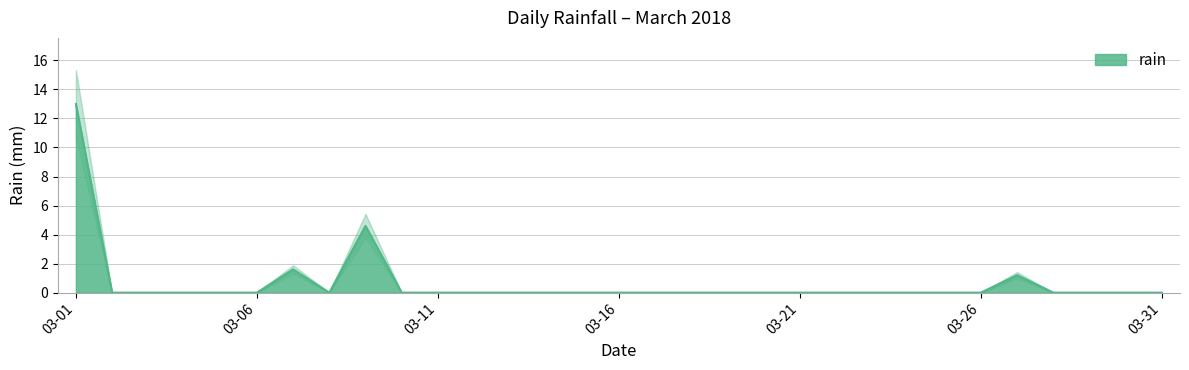

The value of rain at 03-16 is 0.0. True or false?

True